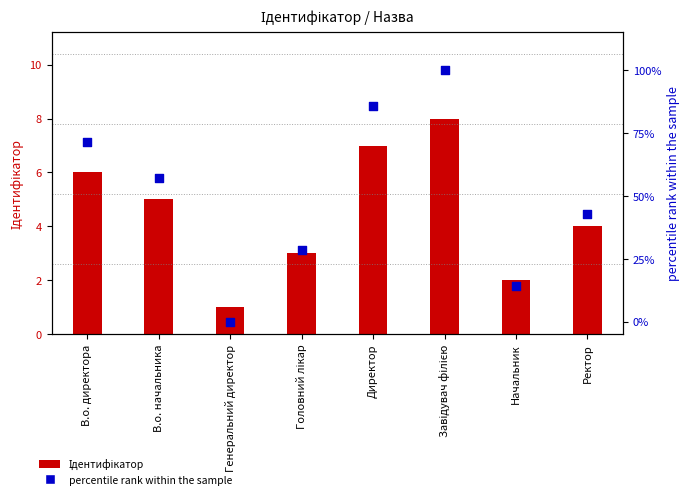

Which series contains the highest Y value?

Percentile rank